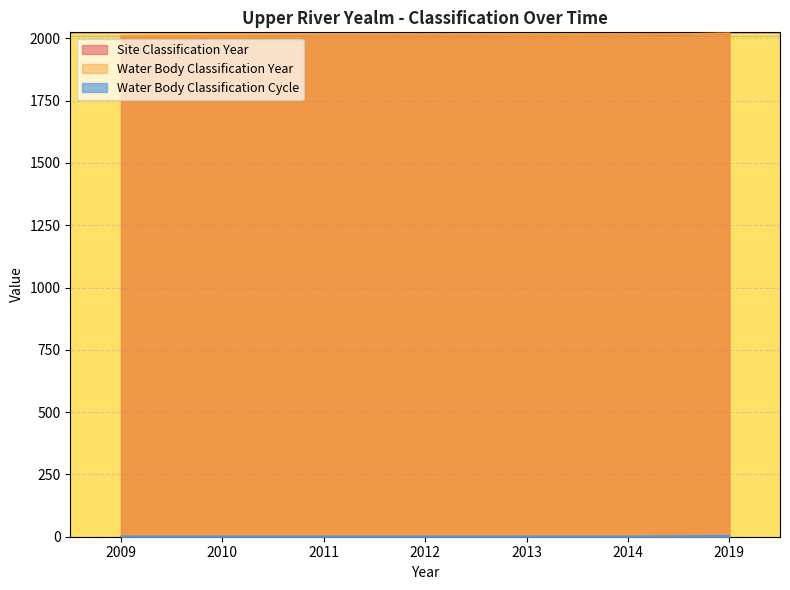

What value does the Water Body Classification Cycle series have at 2013?

1